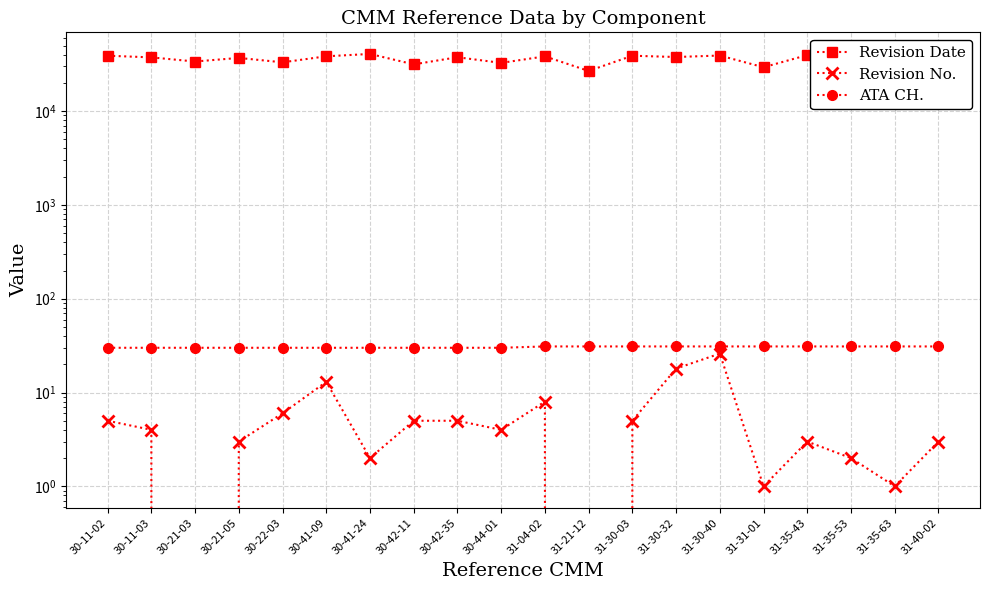

What is the total value across all series at 31-35-43?

39663